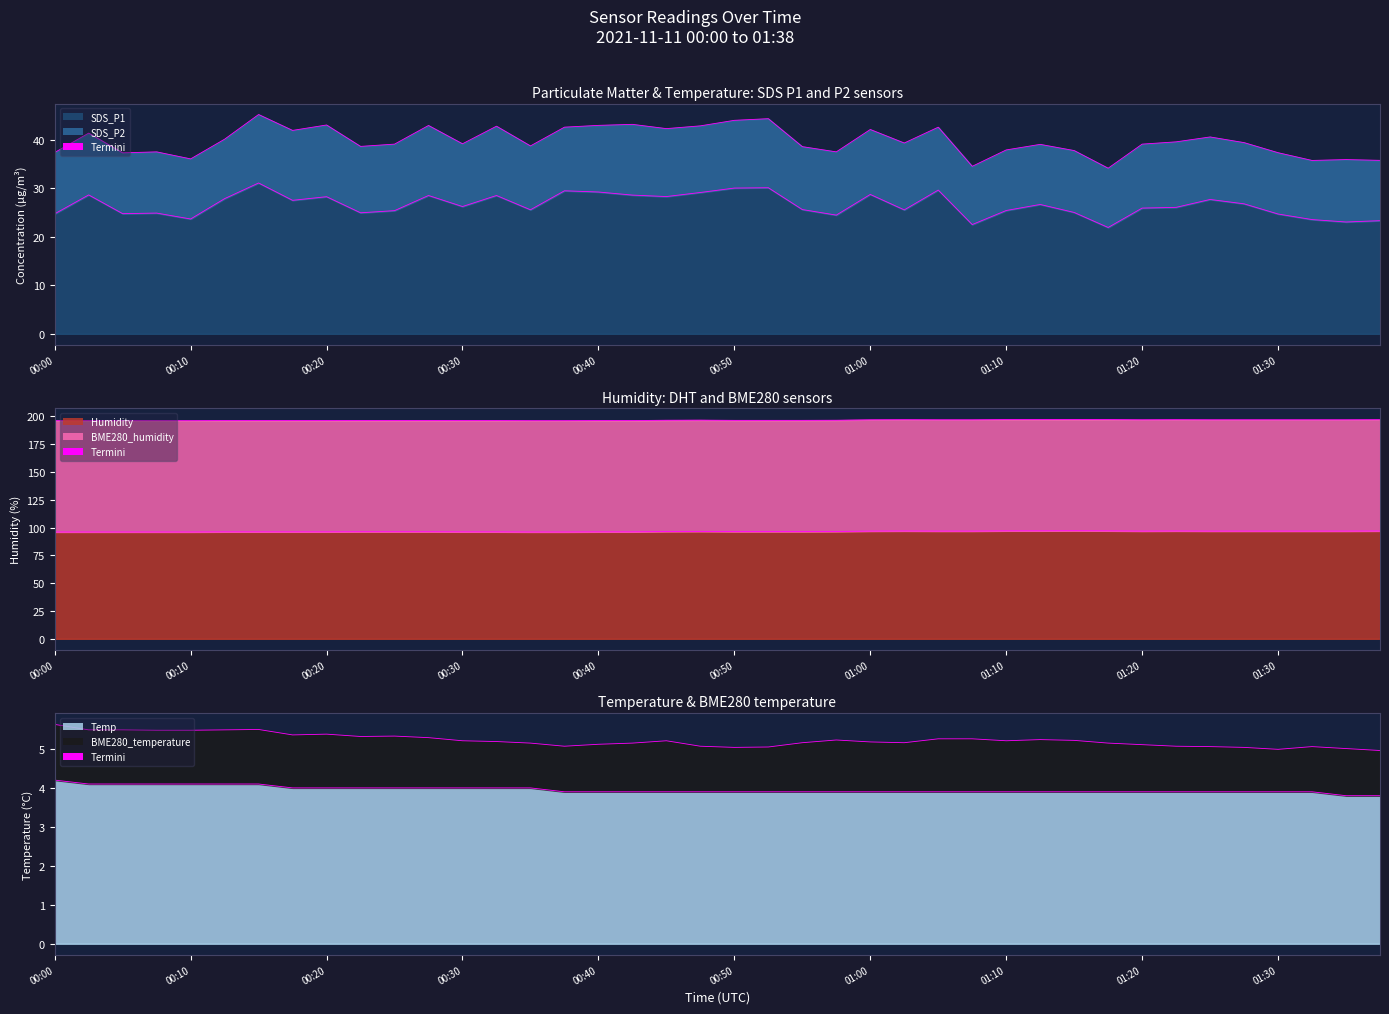

Is the value of SDS_P1 at 00:03 greater than the value of Humidity at 01:33?

No